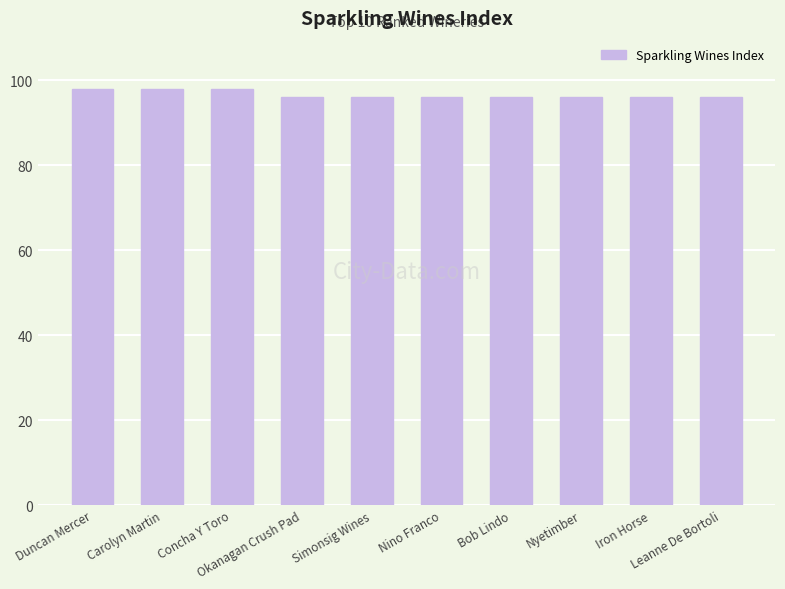

Reading left to right, what are all the values shown in this chart?

98	98	98	96	96	96	96	96	96	96